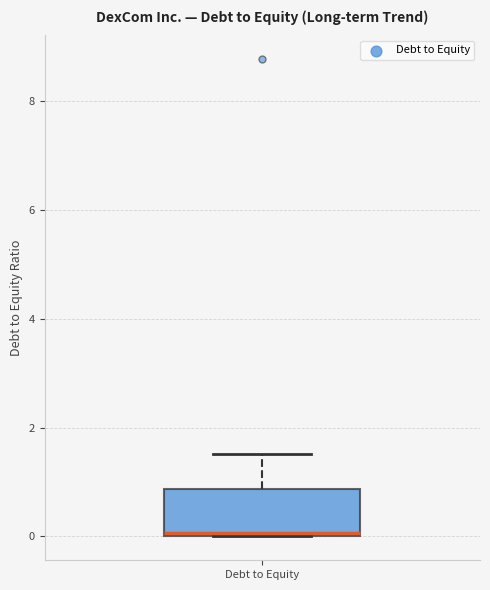

Read this box plot against the y-axis: the position of the median line, the range covered by the box, and the ends of both whiskers. The values are not printed on the chart, so give them approximately, as read against the axis.

median 0.0 (just above the box's lower edge), box 0.0 to 0.8, whiskers 0.0 to 1.6